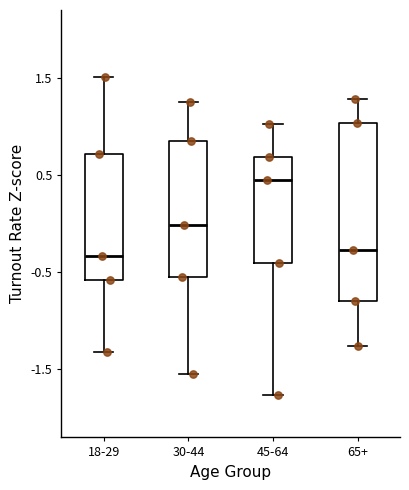

Reading left to right, transcribe this box plot: for each box, give where its median line is, the range the box spans, and where its two whiskers end, as read against the y-axis. The values are not printed on the chart, so give them approximately, as read against the axis.

18-29: median -0.3, box -0.6 to 0.7, whiskers -1.3 to 1.5
30-44: median 0.0, box -0.5 to 0.9, whiskers -1.6 to 1.3
45-64: median 0.4, box -0.4 to 0.7, whiskers -1.8 to 1.0
65+: median -0.3, box -0.8 to 1.0, whiskers -1.3 to 1.3